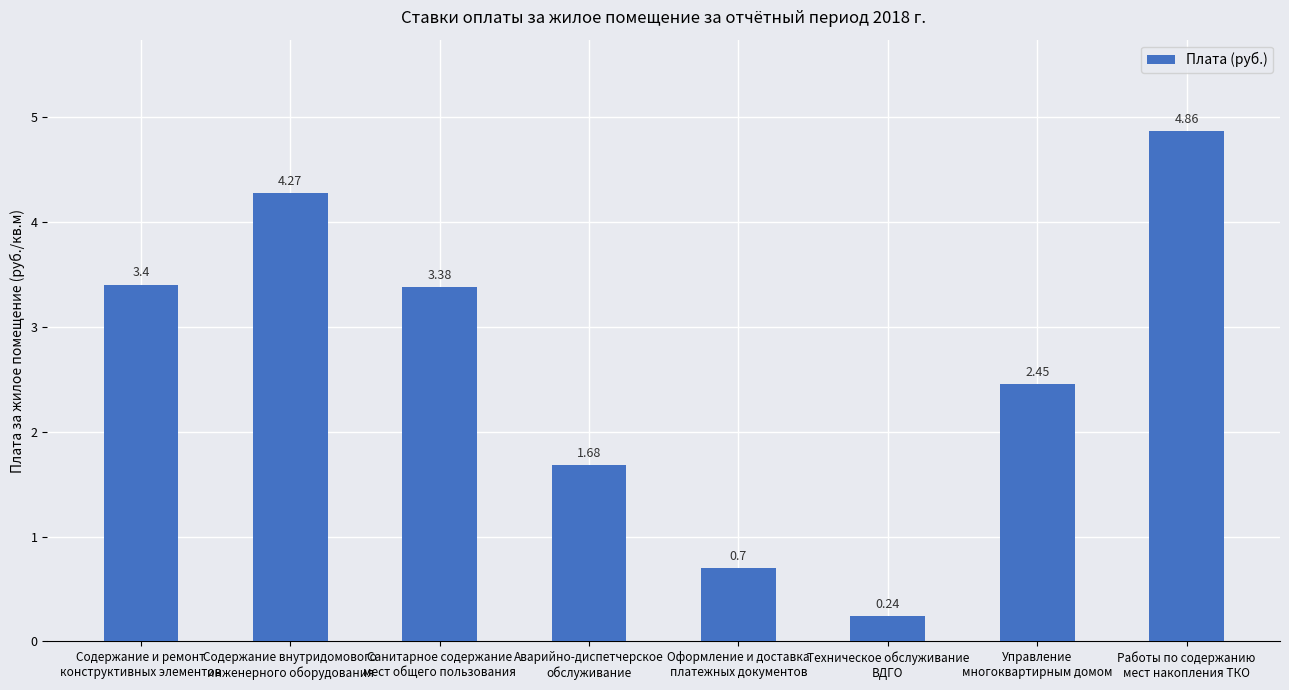

What position from the right is Содержание внутридомового
инженерного оборудования?

7